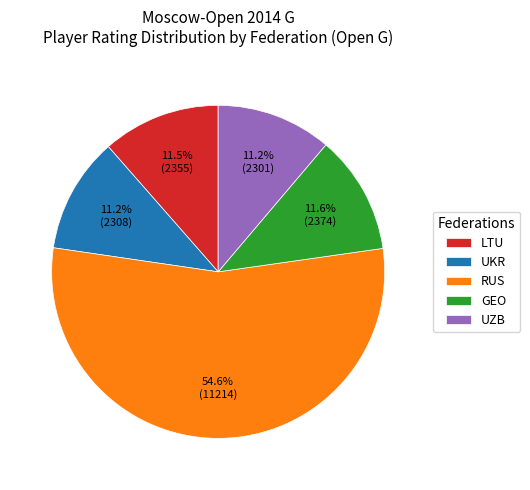

Approximately how many times larger is the value at GEO compared to UZB?

1.0